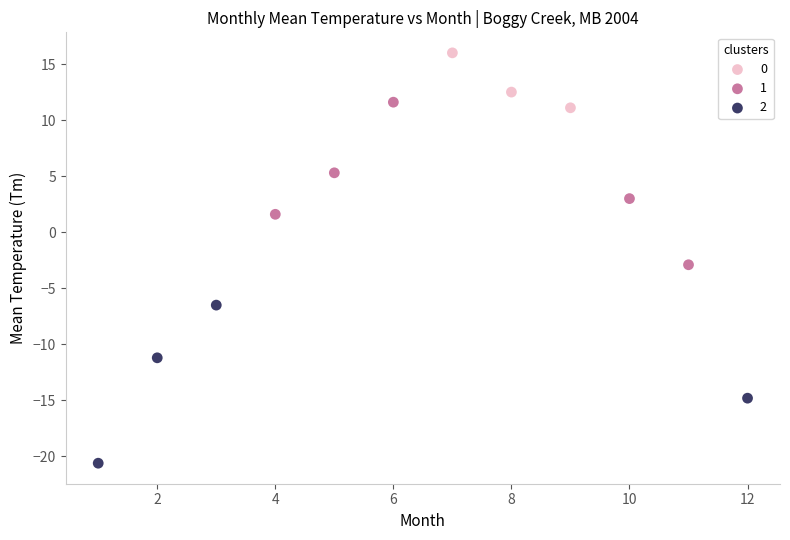

What are all the series names shown in the legend?

0, 1, 2